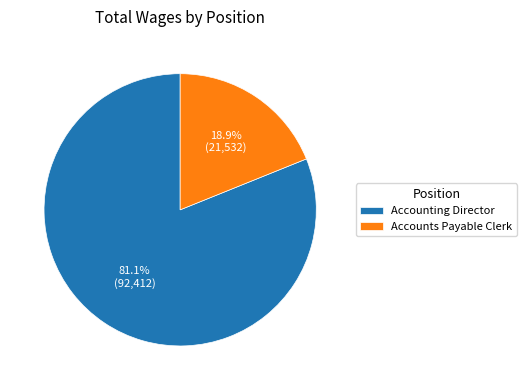

To the nearest percent, what percentage of the pie is Accounting Director?

81%